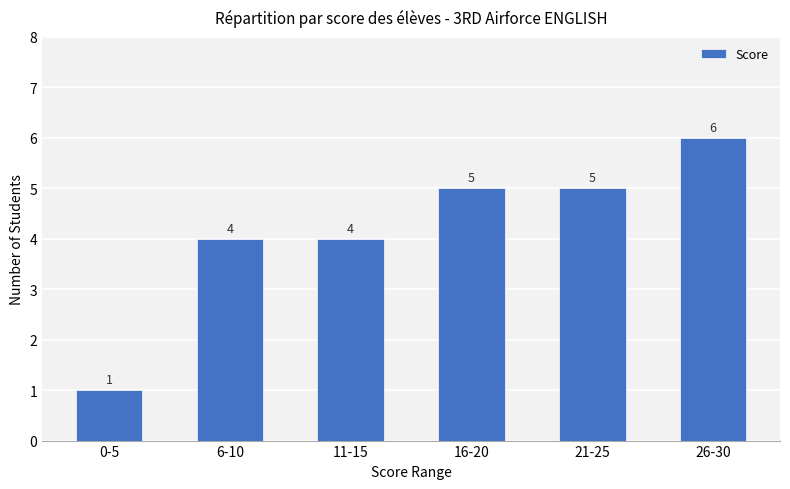

Is it true that the value at 26-30 is 6?

True